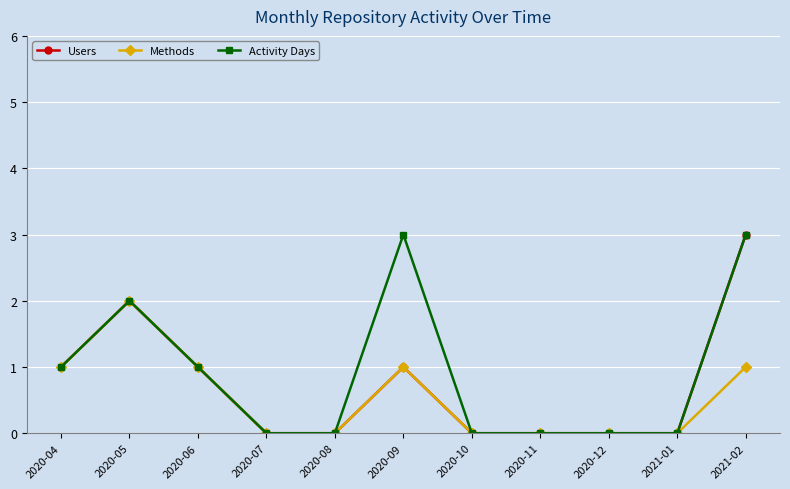

What are all the series names shown in the legend?

Users, Methods, Activity Days